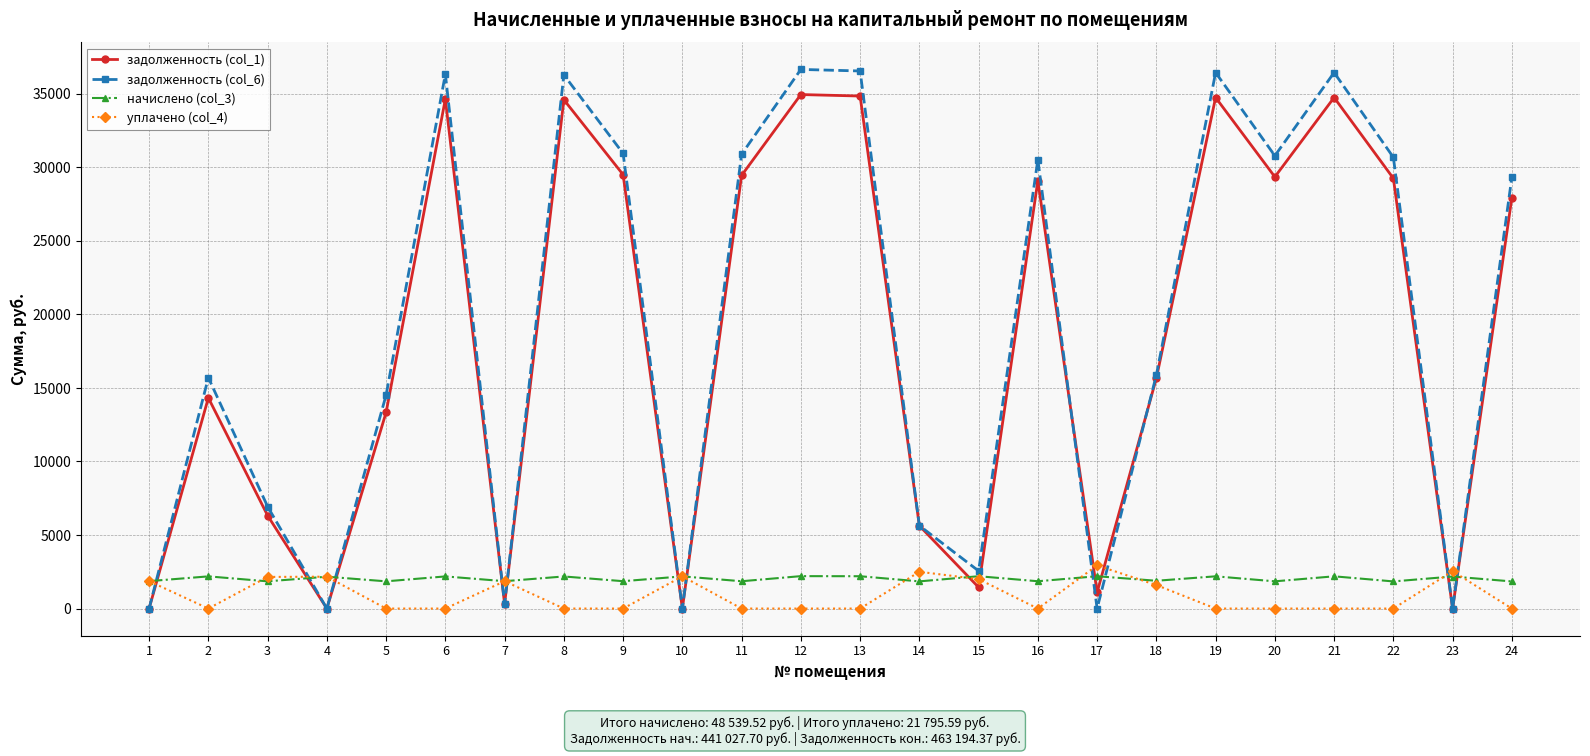

What is the lowest value of the начислено (col_3) series?

1844.4